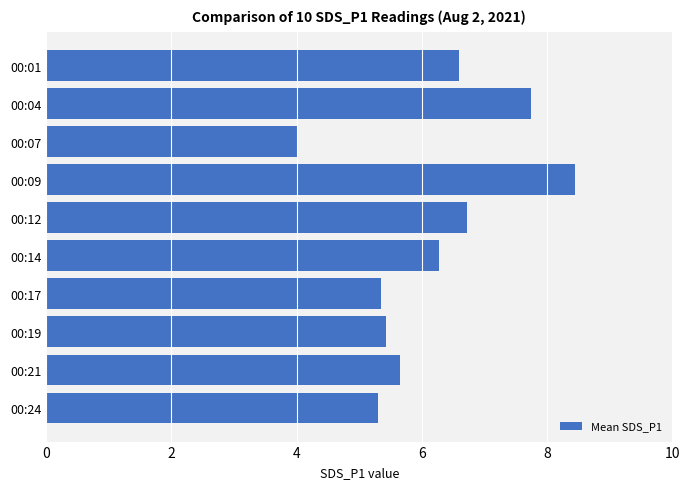

What is the value of the 8th bar from the top?

5.4